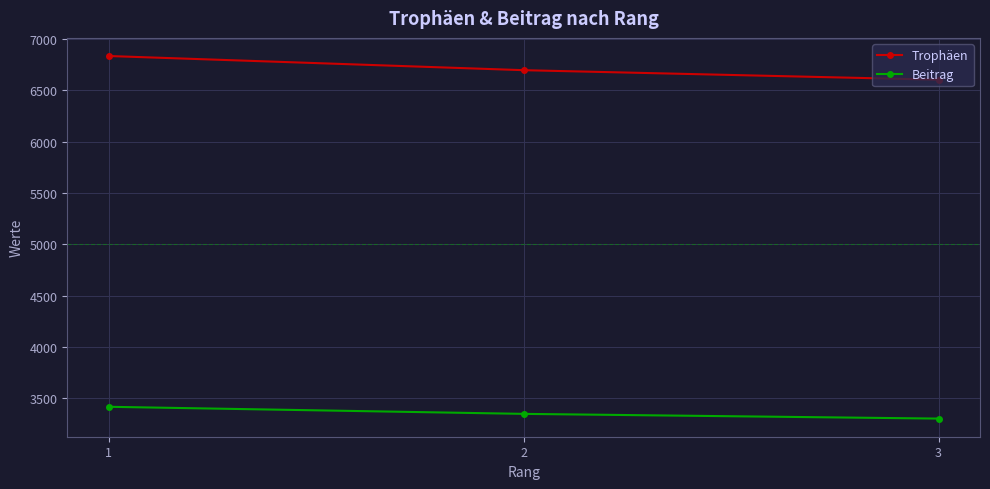

Which series has the largest total across all categories?

Trophäen